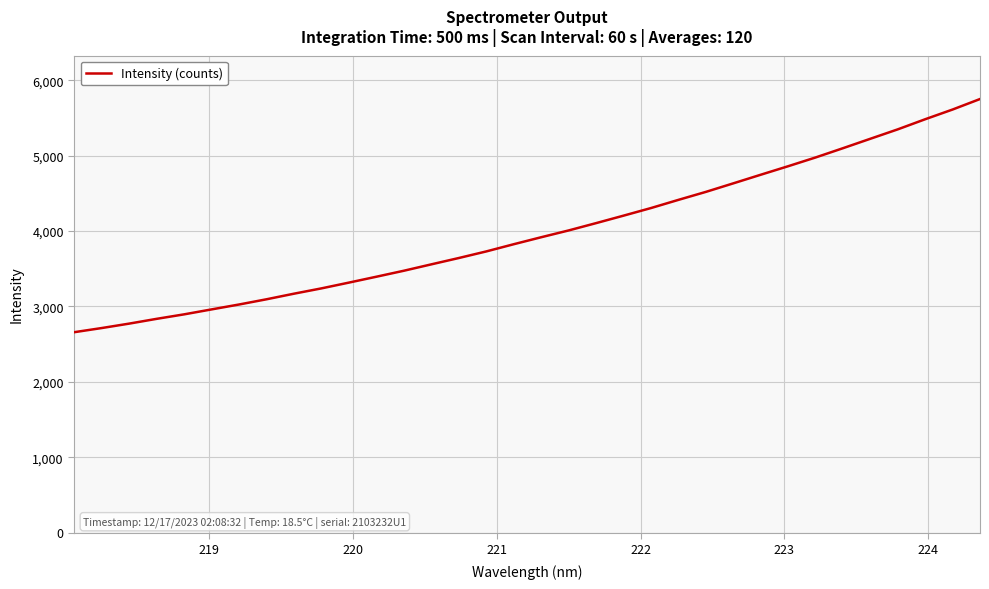

What is the difference between the maximum and minimum values?

3094.5